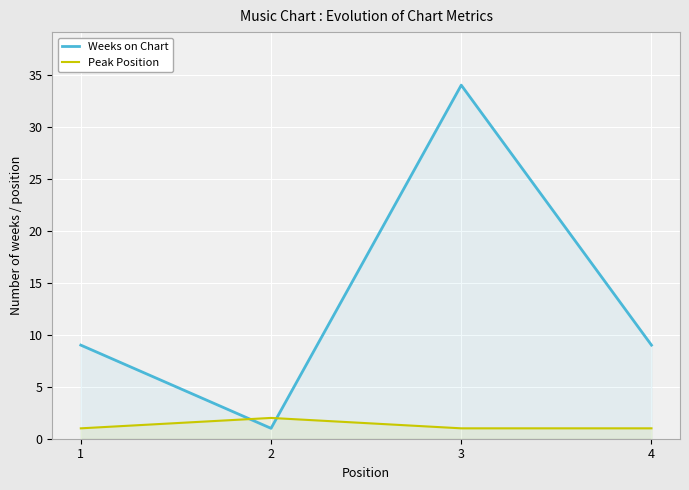

The value of Peak Position at 3 is 0. True or false?

False